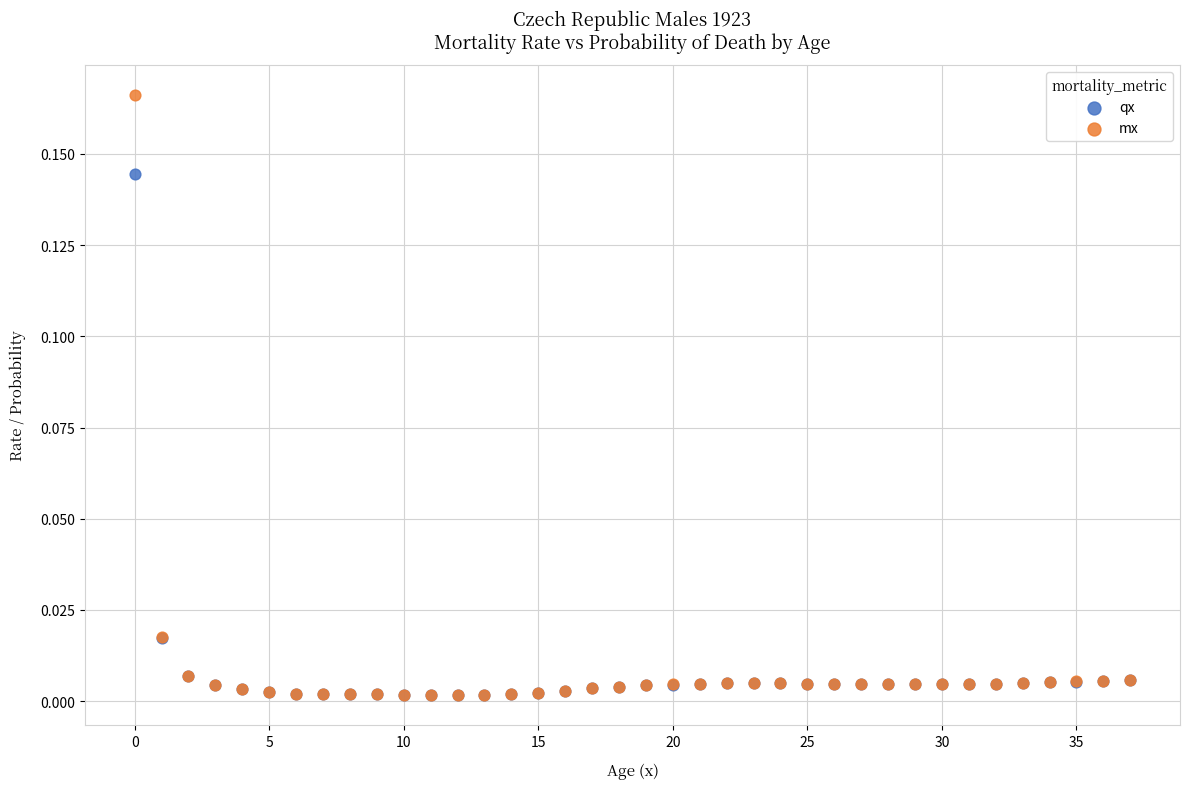

Which series has the widest spread of Y values?

mx